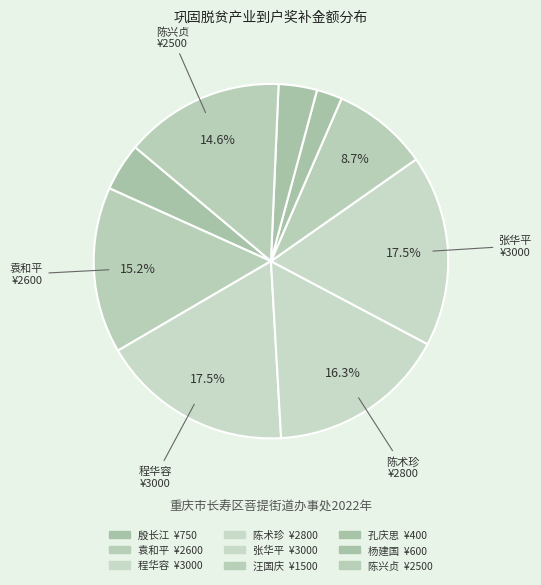

How many segments does this pie chart have?

9